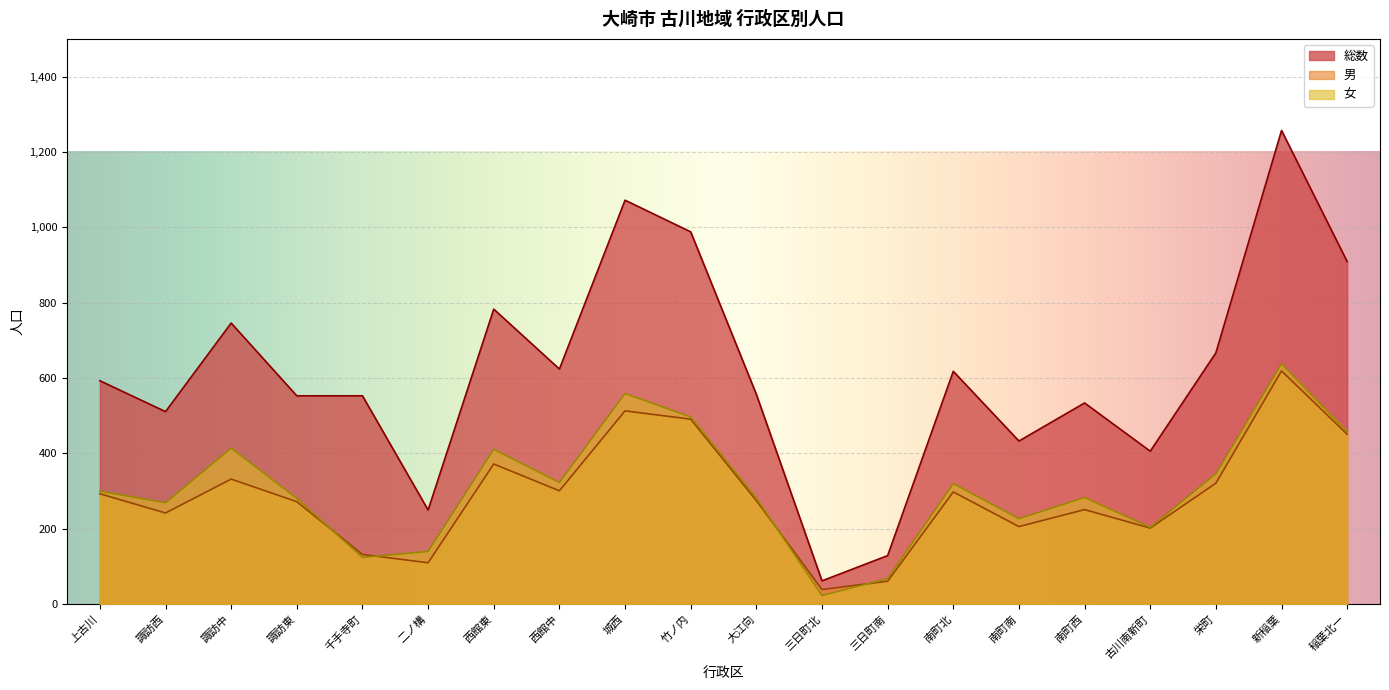

Reading right to left, transcribe all the data shown in this chart.

総数: 909	1257	667	406	534	433	618	129	62	557	988	1072	624	783	250	553	553	746	511	593
男: 451	619	321	202	251	206	298	61	39	275	491	513	301	372	110	132	272	332	242	293
女: 458	638	346	204	283	227	320	68	23	282	497	559	323	411	140	124	281	414	269	300